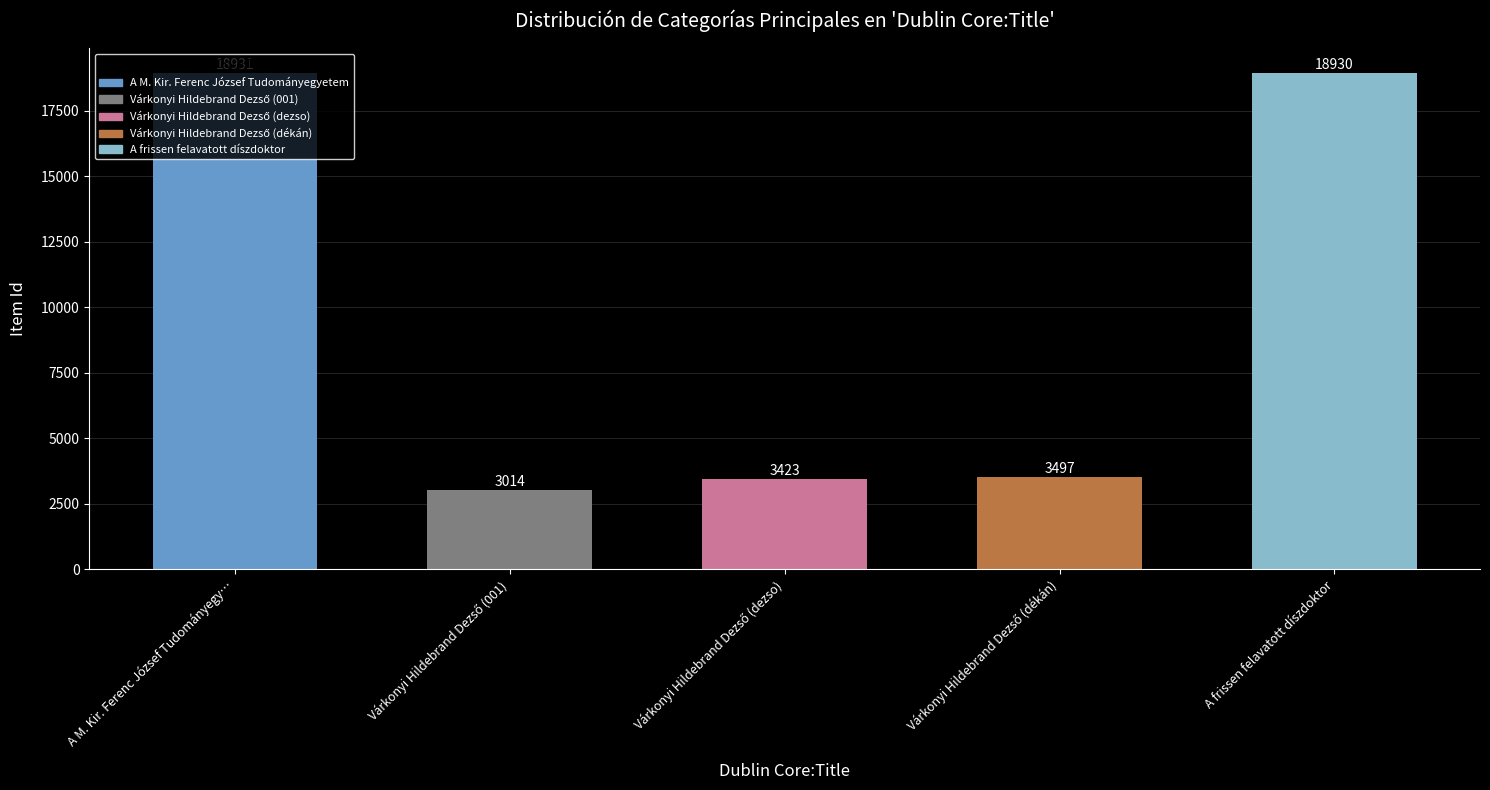

The value at A frissen felavatott díszdoktor is 33279. True or false?

False